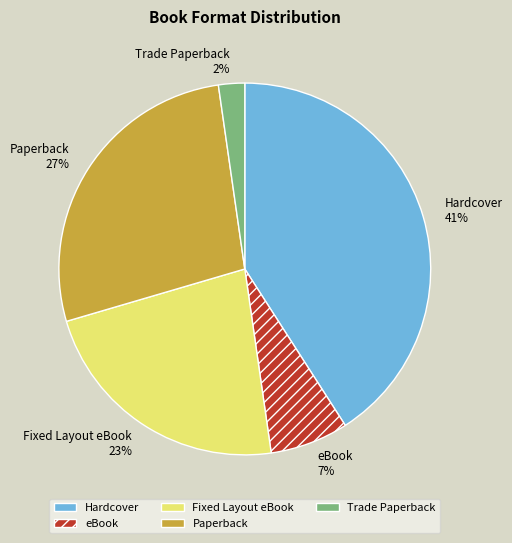

What percentage is the Fixed Layout eBook slice, to the nearest percent?

23%